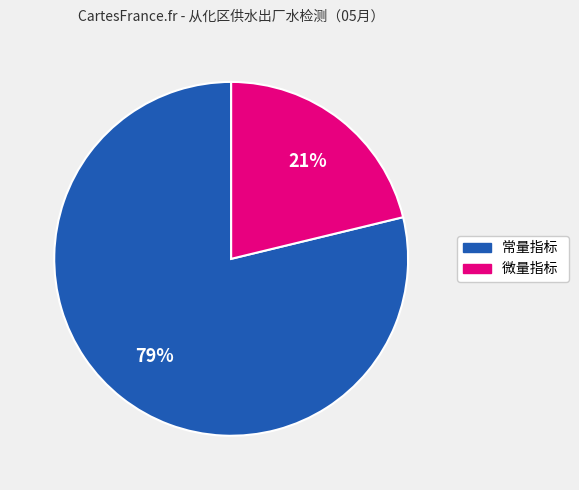

Does any single category account for the majority?

Yes